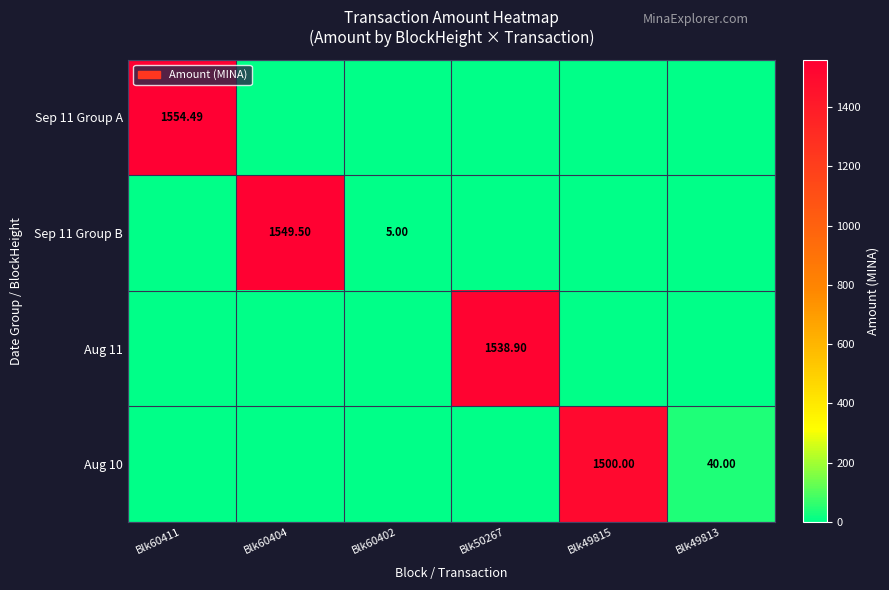

Which series has the widest spread of values?

Sep 11 Group A